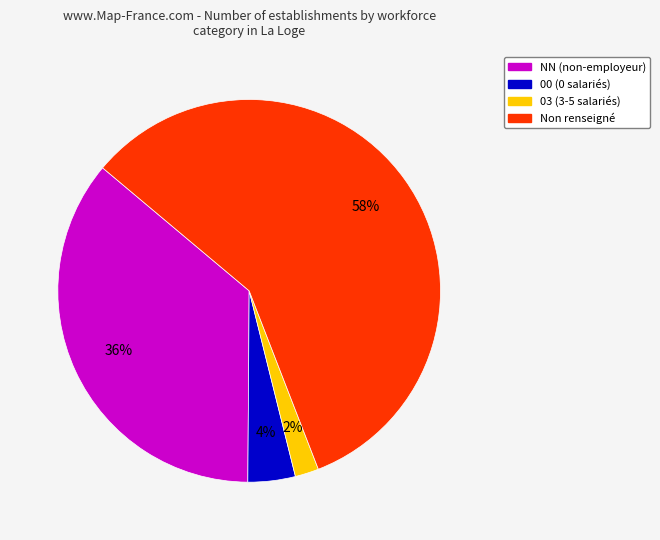

How many slices are in this pie chart?

4